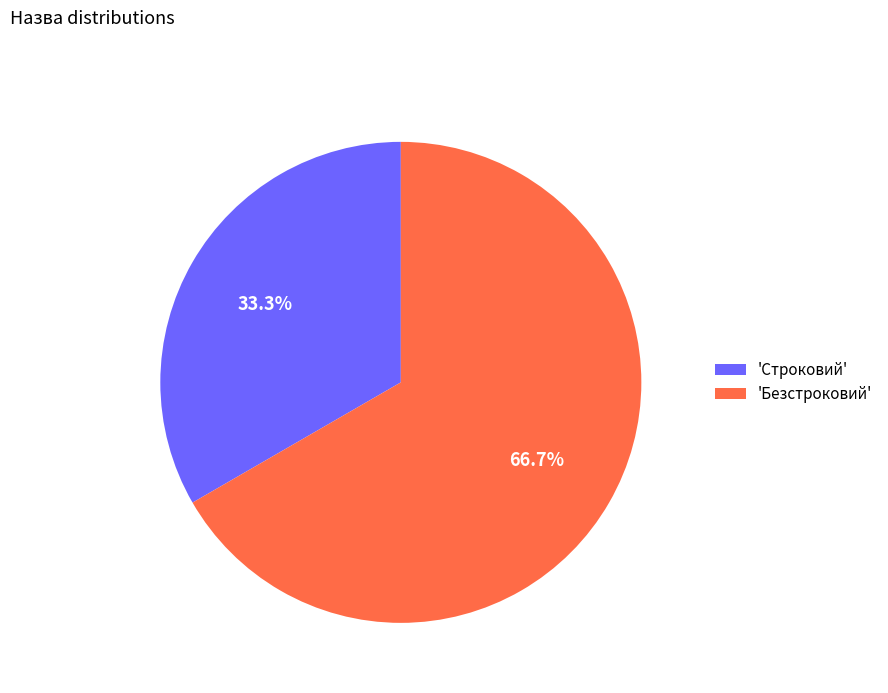

Rank the categories by value from highest to lowest.

'Безстроковий', 'Строковий'